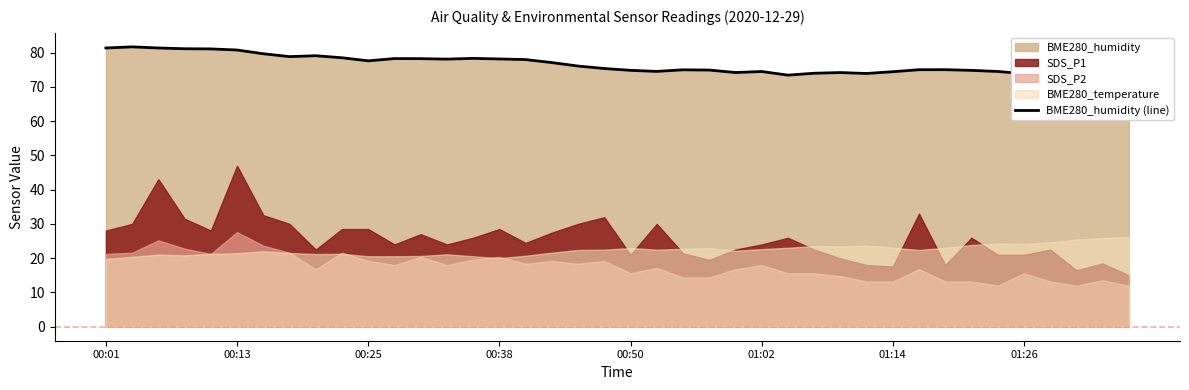

Approximately how many times larger is the value at 34 compared to 31?

1.0